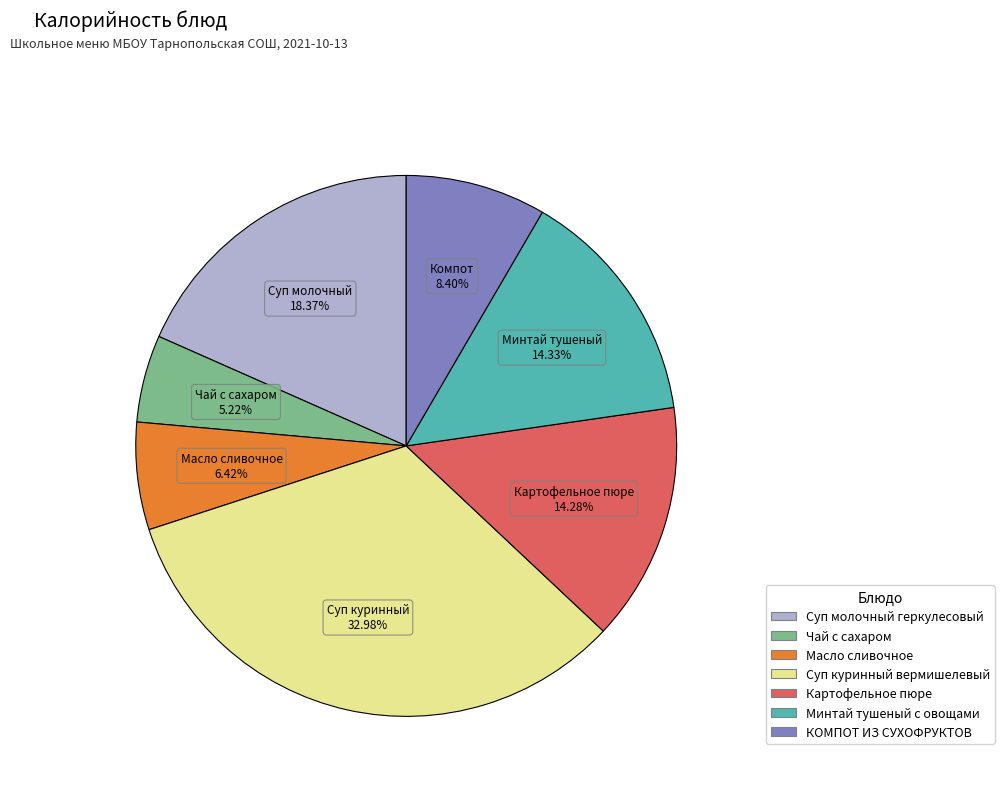

How many segments does this pie chart have?

7